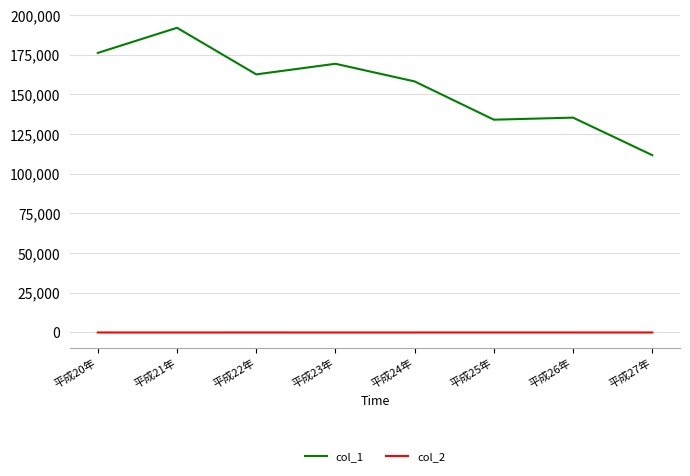

What is the greatest value displayed?

191992